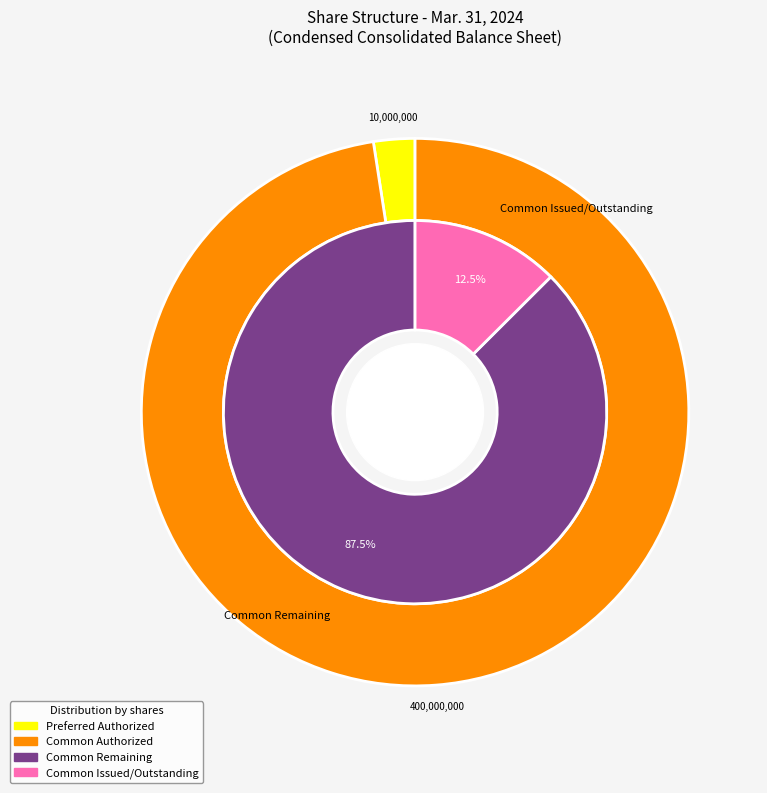

Which slice is the largest?

Common shares authorized